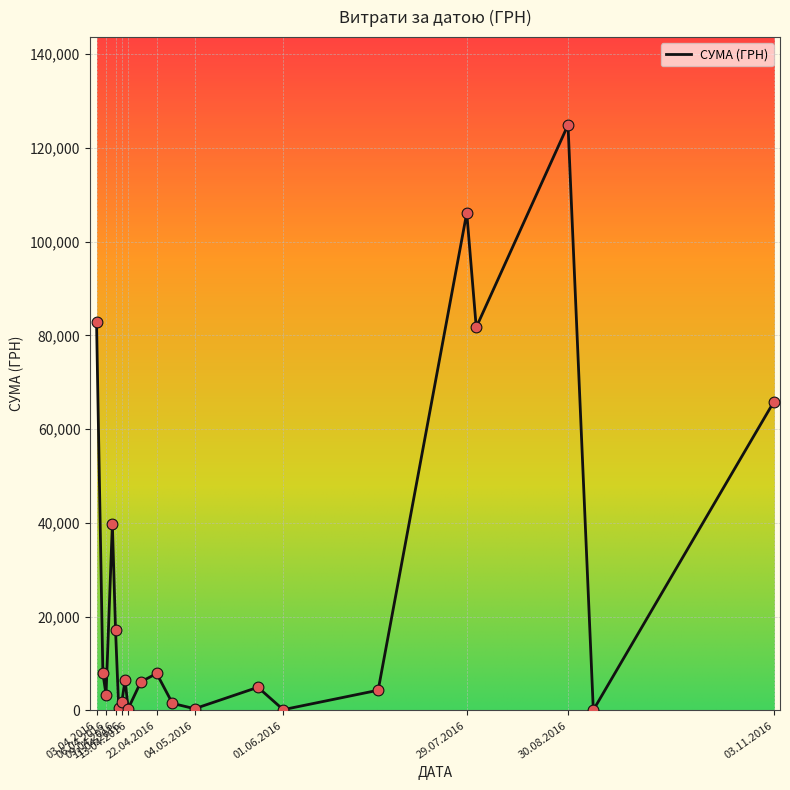

What is the difference between the maximum and minimum values?

124820.3